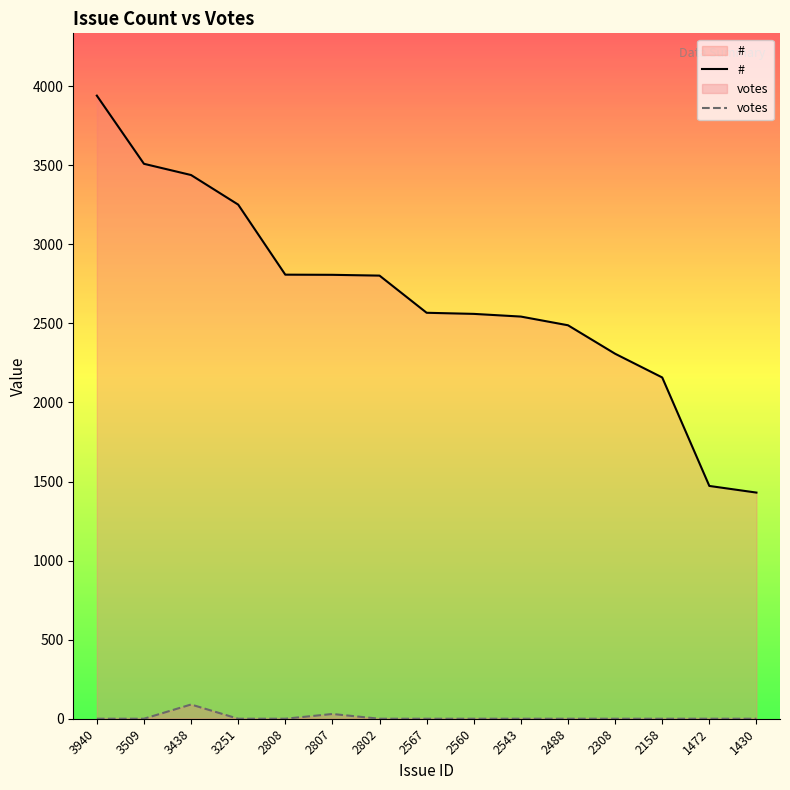

True or false: # has more than 1 points higher than both neighbors.

False